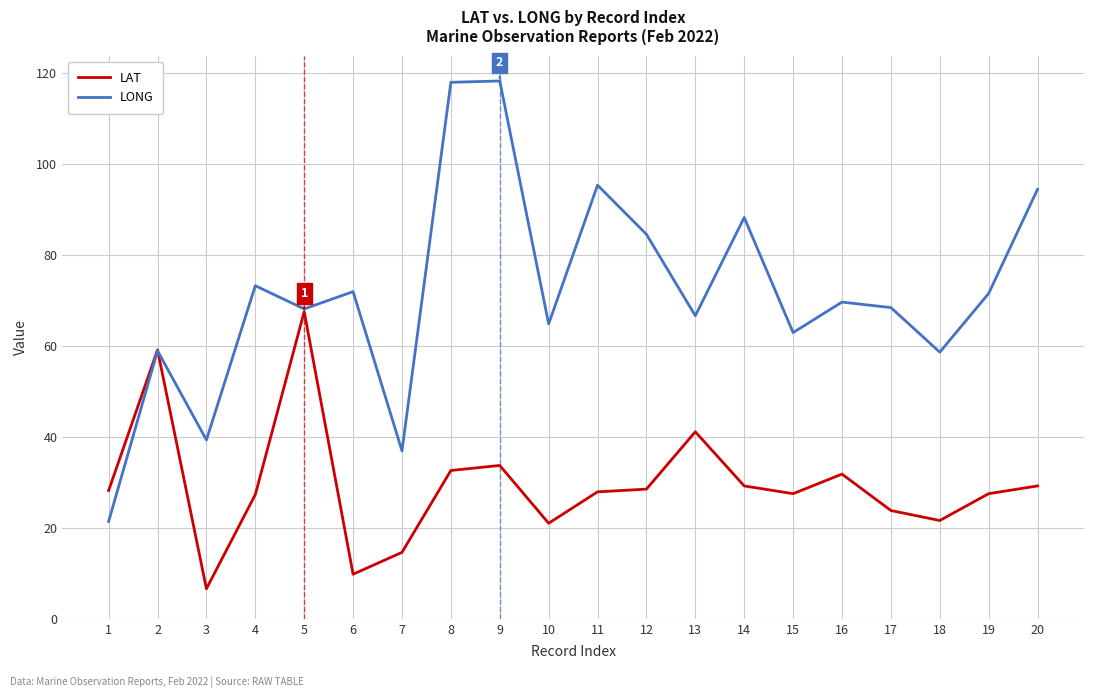

List the series in order of their peak value, lowest first.

LAT, LONG